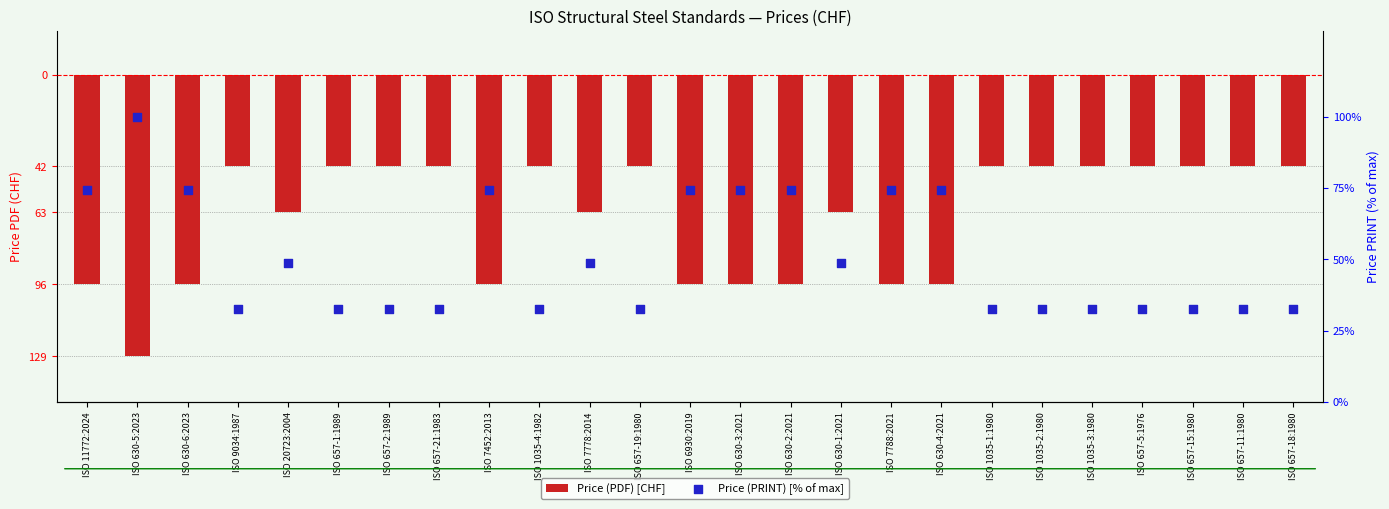

At which category is the sum across all series the highest?

ISO 9034:1987